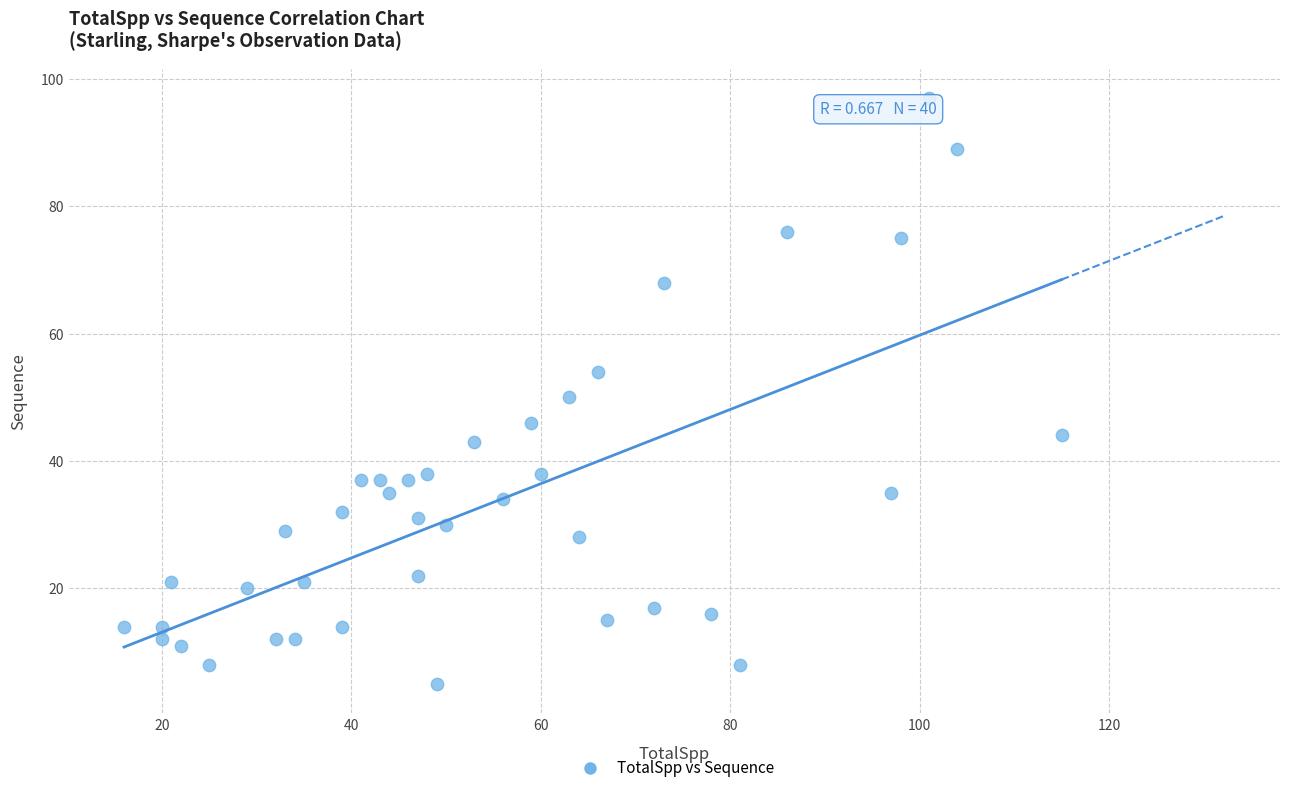

What is the range of Y values (max minus min)?

92